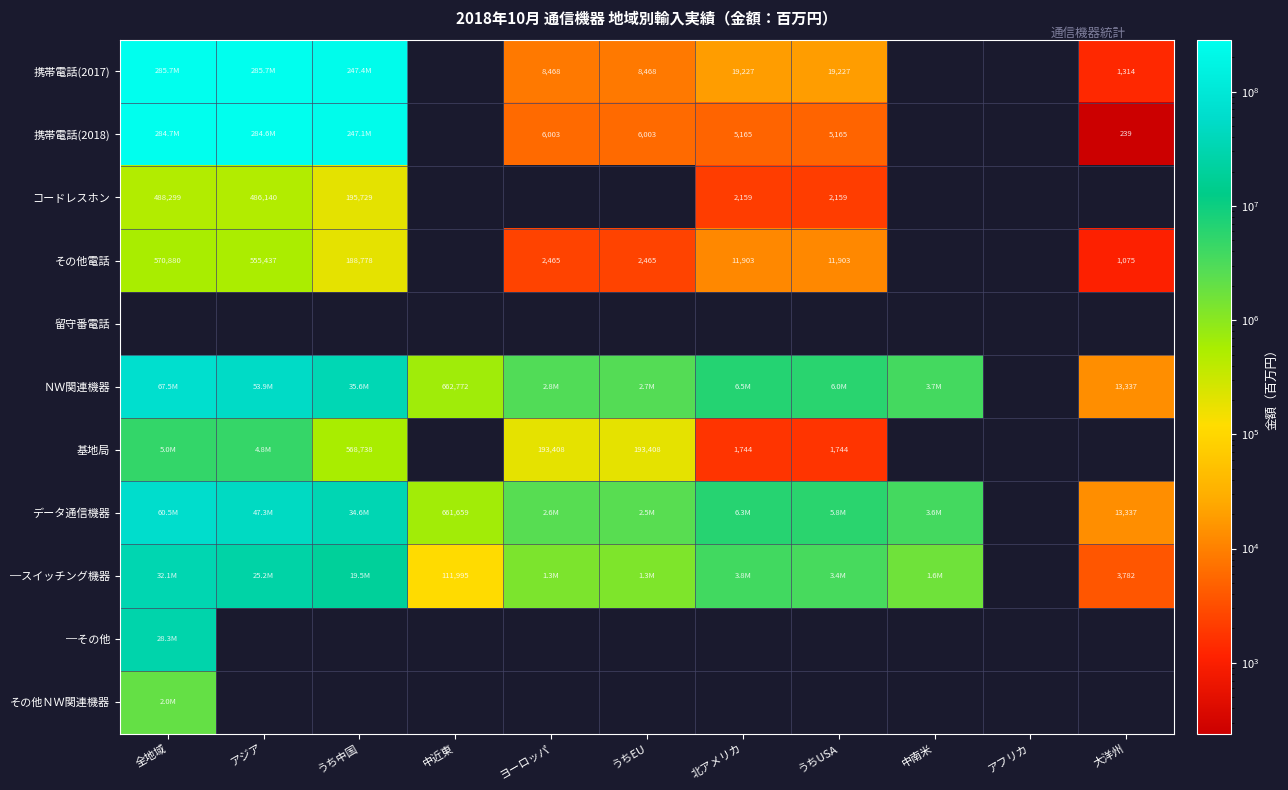

Is it true that 基地局 equals 129263 at うちEU?

False